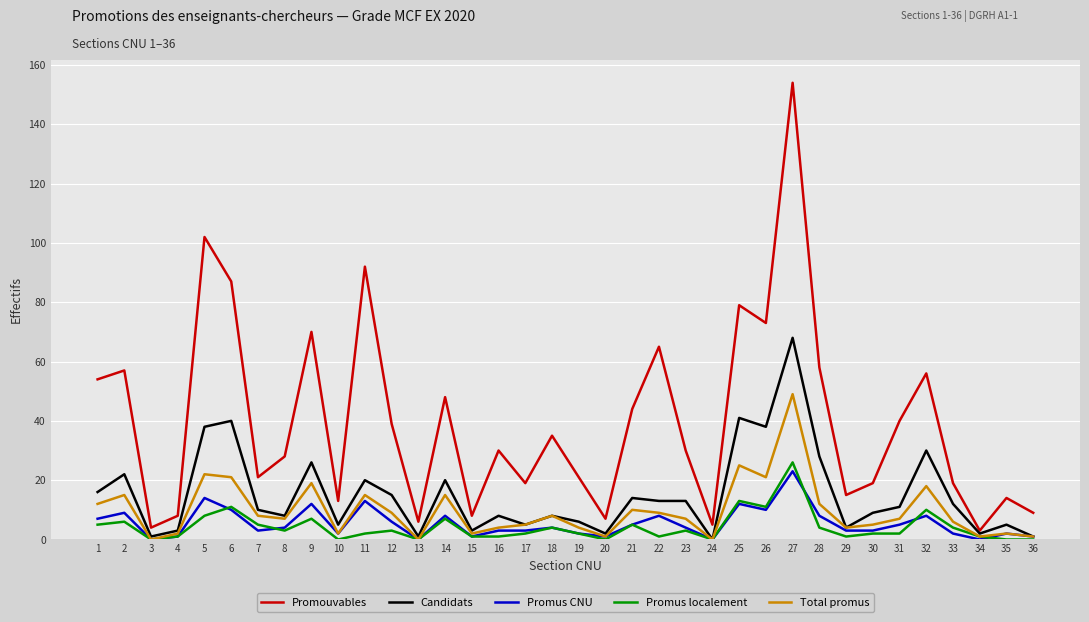

Which series has the widest spread of values?

Promouvables